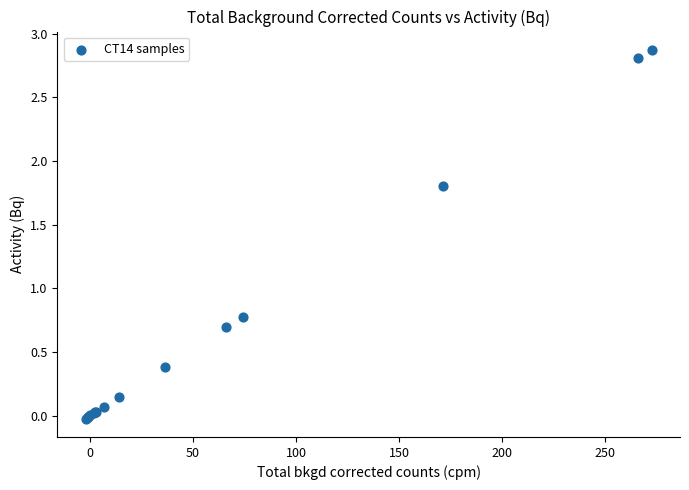

What Y value in the scatter plot is closest to 1?

0.8